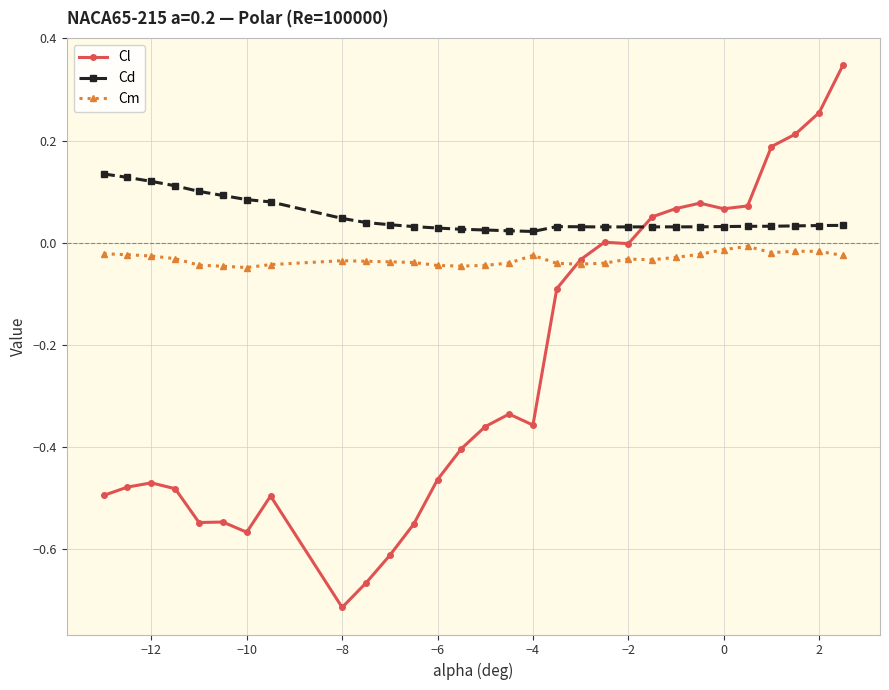

True or false: Cm and Cd cross at least once.

False